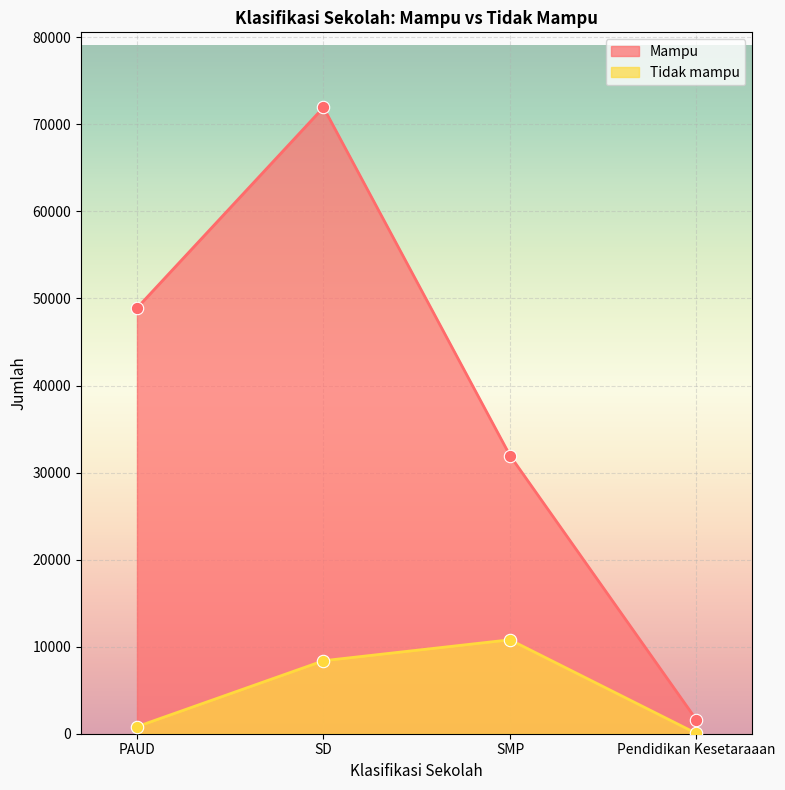

At how many categories does at least one series exceed 27590?

3